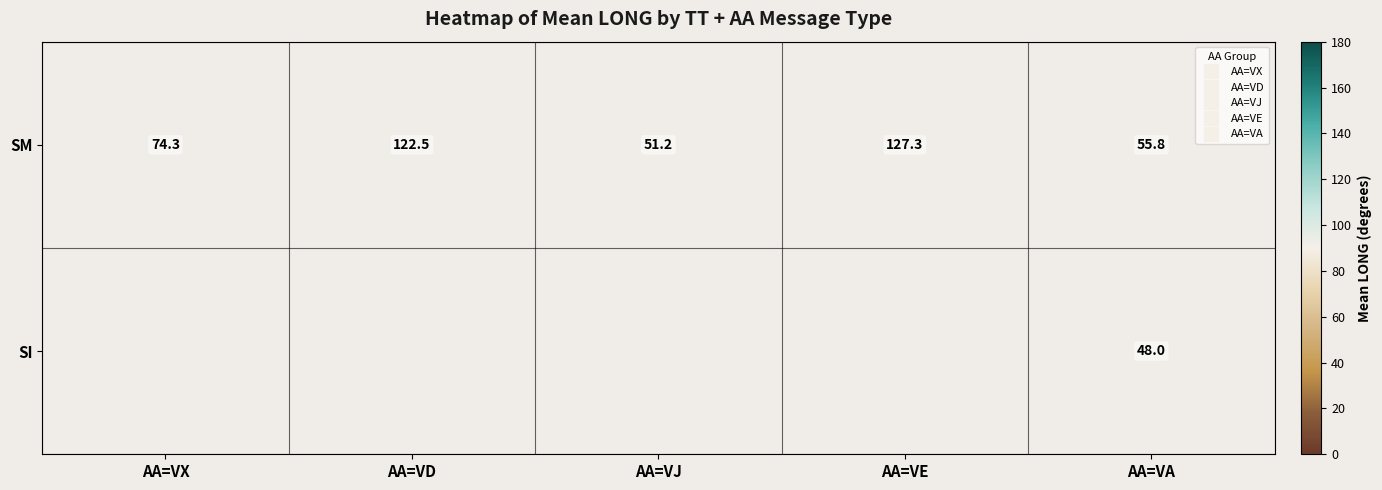

How many distinct data groups are displayed?

2